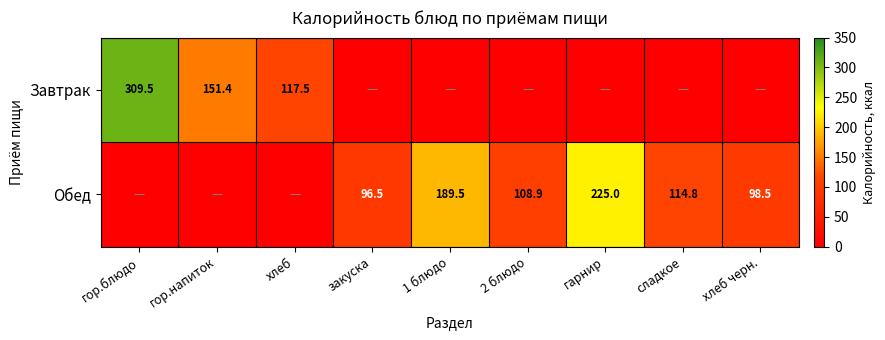

Is it true that Обед equals 65.7 at 2 блюдо?

False